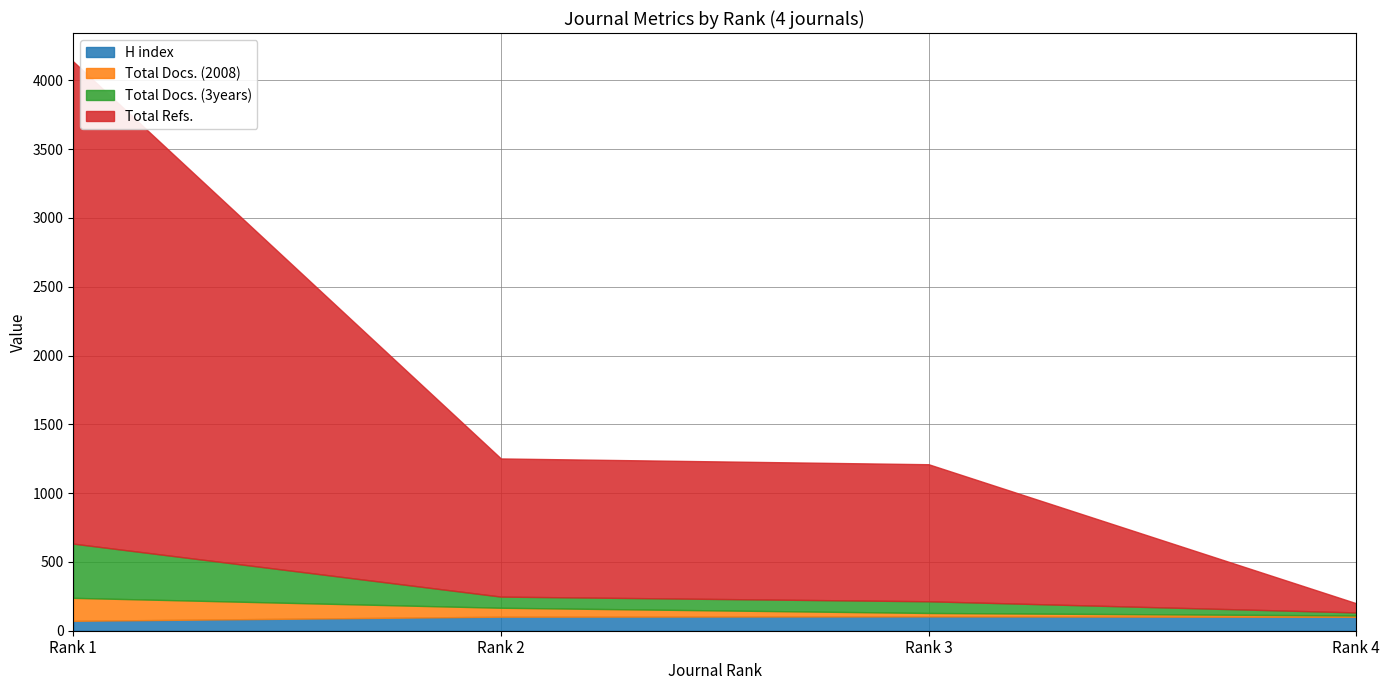

Rank the series at Rank 2 from lowest to highest value.

Total Docs. (2008), Total Docs. (3years), H index, Total Refs.